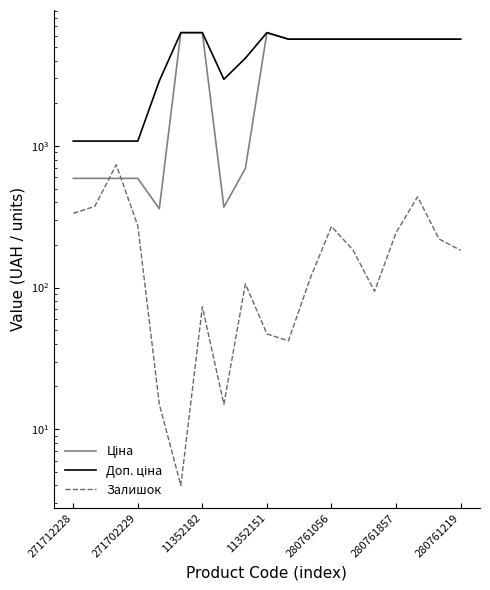

Which series has the largest total across all categories?

Доп. ціна